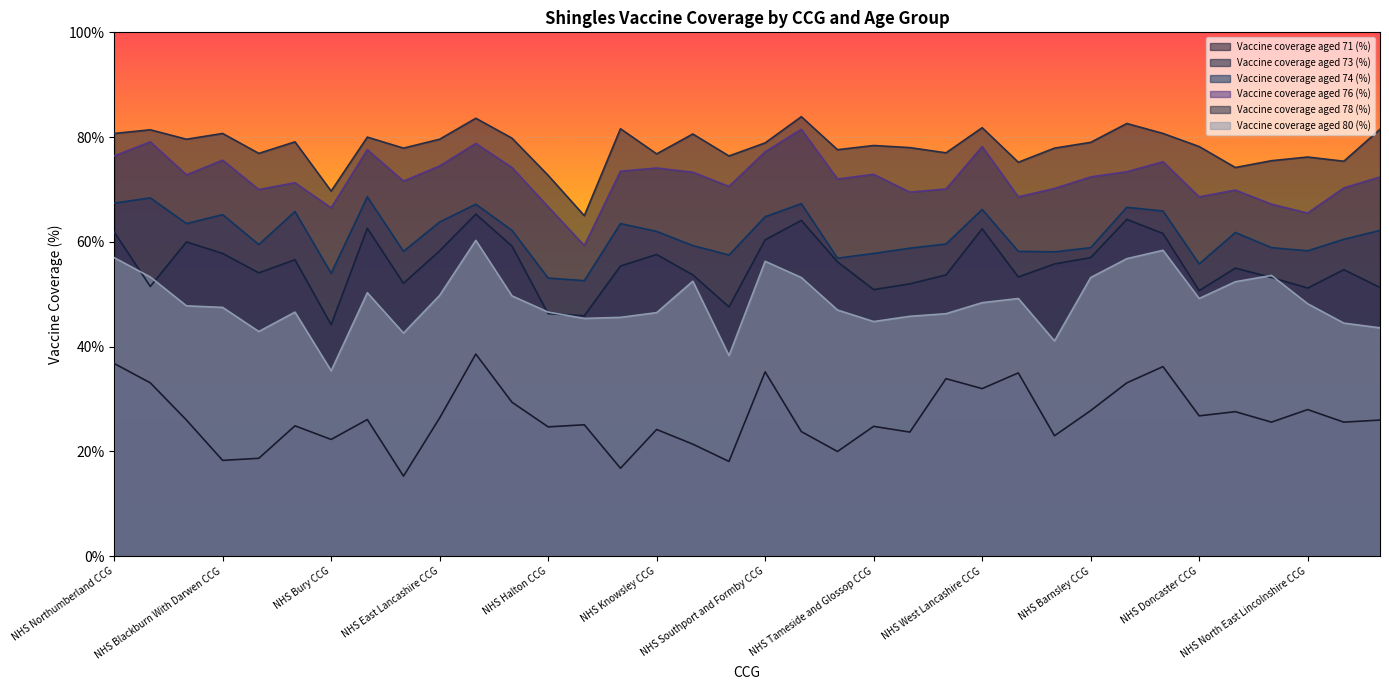

Does the chart display data point markers on the line(s)?

No